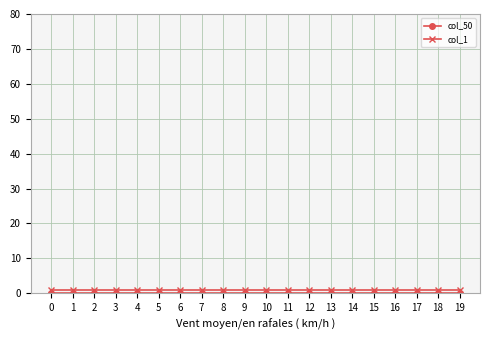

The col_1 series shows 1 at 14. True or false?

True